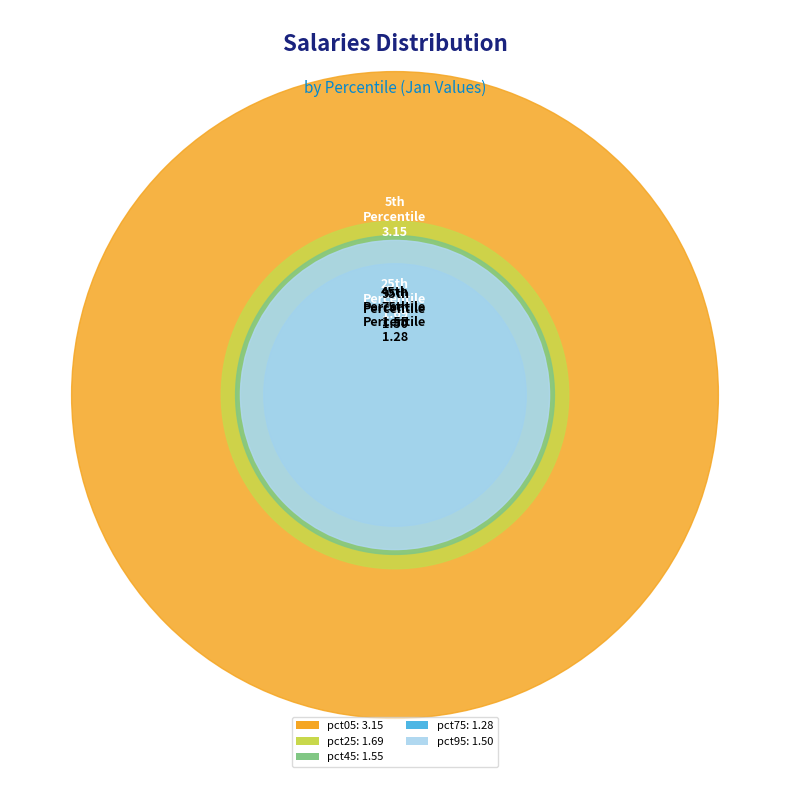

Between pct05 and pct95, which is larger?

pct05